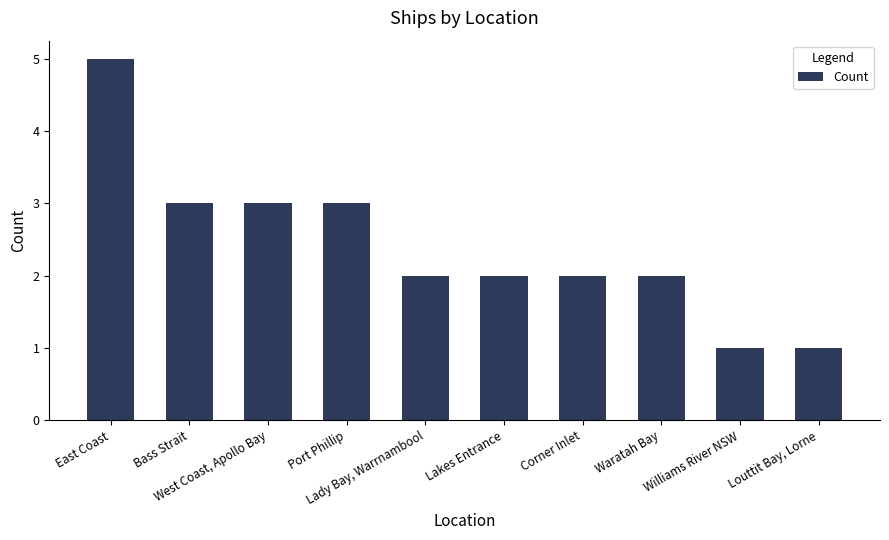

What is the difference between the maximum and minimum values?

4